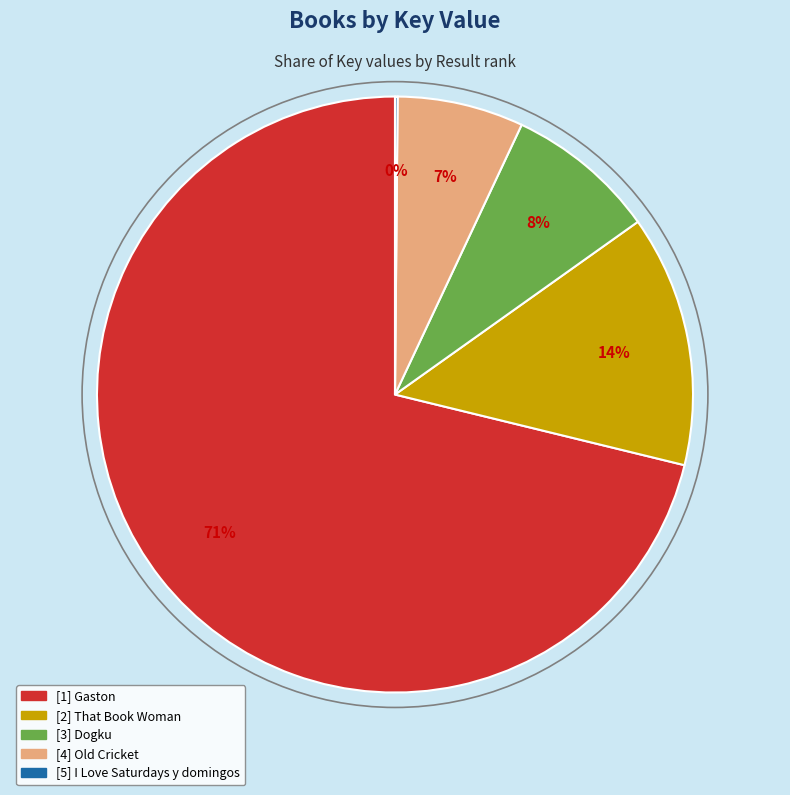

To the nearest percent, what is the difference between the largest and smallest slice percentages?

71%